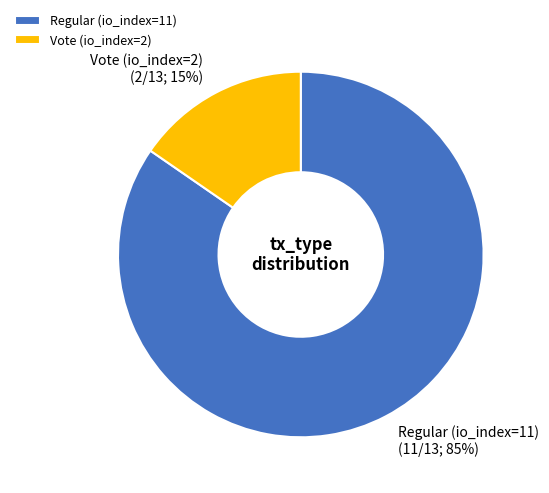

To the nearest percent, what percentage of the pie is Vote (io_index=2)?

15%